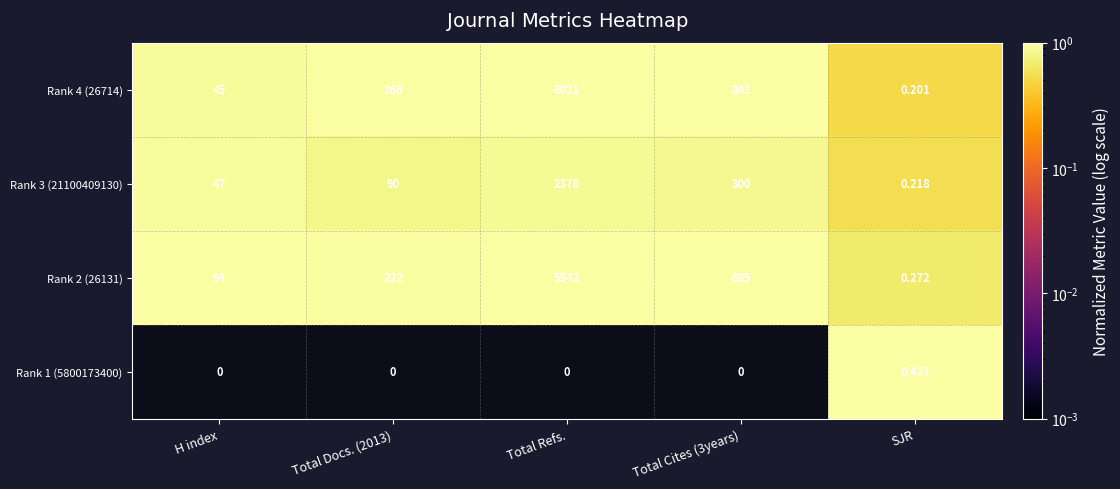

At Total Cites (3years), list the series in order from largest to smallest.

Rank 4 (26714), Rank 2 (26131), Rank 3 (21100409130), Rank 1 (5800173400)